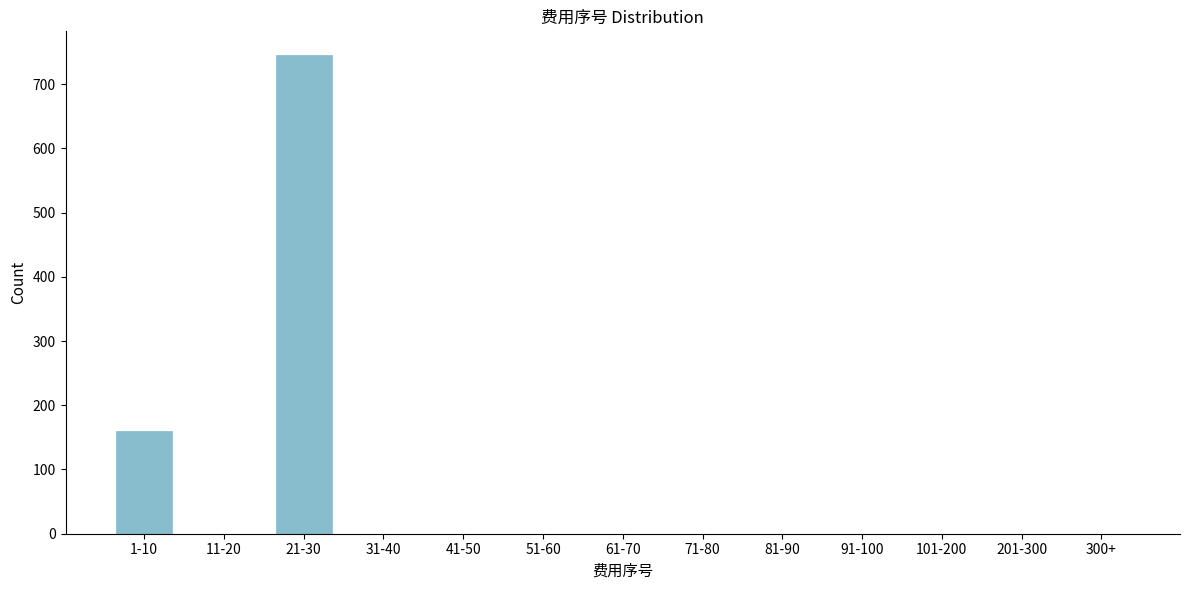

Reading left to right, extract all data points from this chart.

1-10=160	11-20=0	21-30=745	31-40=0	41-50=0	51-60=0	61-70=0	71-80=0	81-90=0	91-100=0	101-200=0	201-300=0	300+=0